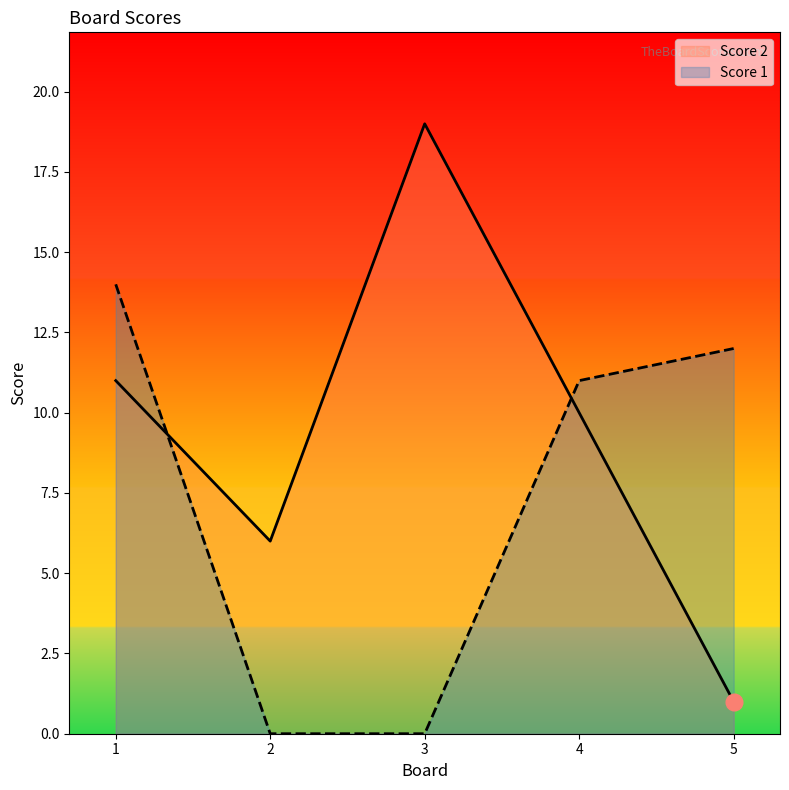

Reading left to right, extract all data points from this chart.

Score 2: 11	6	19	10	1
Score 1: 14	0	0	11	12